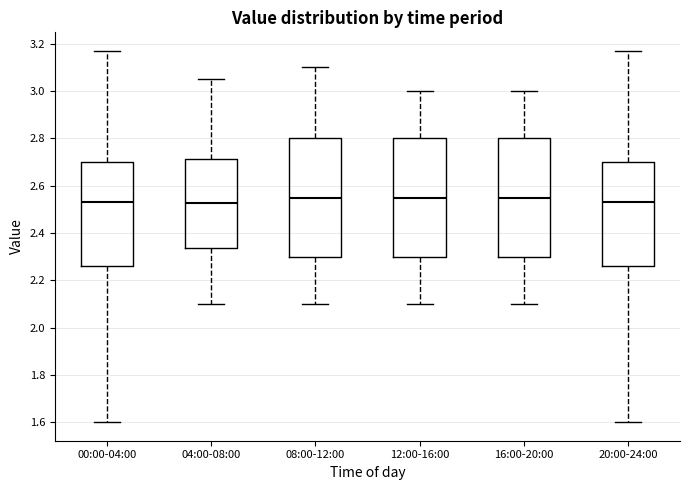

Reading left to right, transcribe this box plot: for each box, give where its median line is, the range the box spans, and where its two whiskers end, as read against the y-axis. The values are not printed on the chart, so give them approximately, as read against the axis.

00:00-04:00: median 2.54, box 2.26 to 2.70, whiskers 1.60 to 3.18
04:00-08:00: median 2.52, box 2.34 to 2.72, whiskers 2.10 to 3.06
08:00-12:00: median 2.56, box 2.30 to 2.80, whiskers 2.10 to 3.10
12:00-16:00: median 2.56, box 2.30 to 2.80, whiskers 2.10 to 3.00
16:00-20:00: median 2.56, box 2.30 to 2.80, whiskers 2.10 to 3.00
20:00-24:00: median 2.54, box 2.26 to 2.70, whiskers 1.60 to 3.18